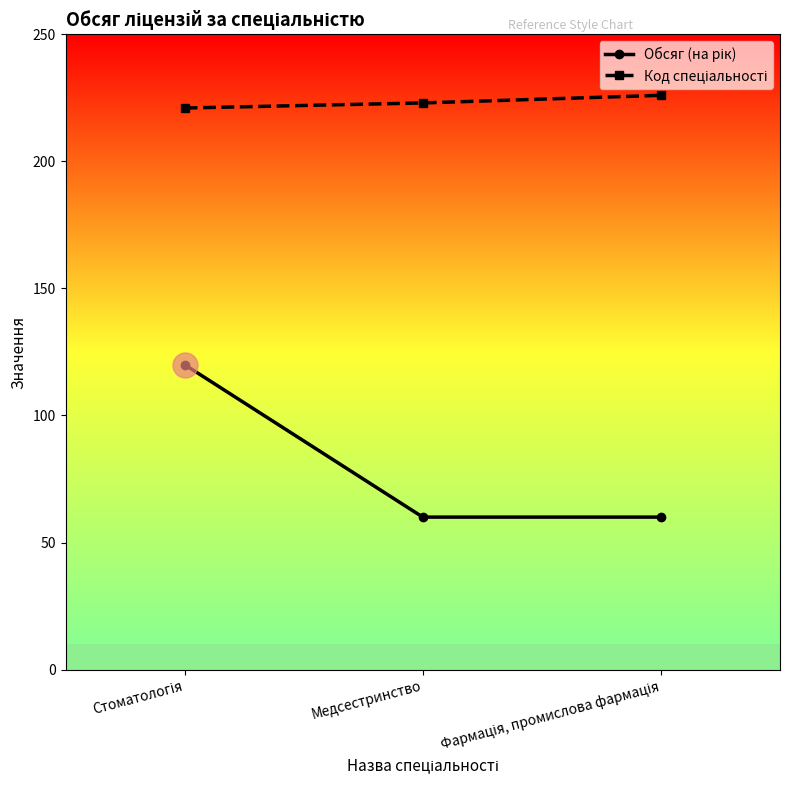

What is the label of the 2nd point from the left?

Медсестринство